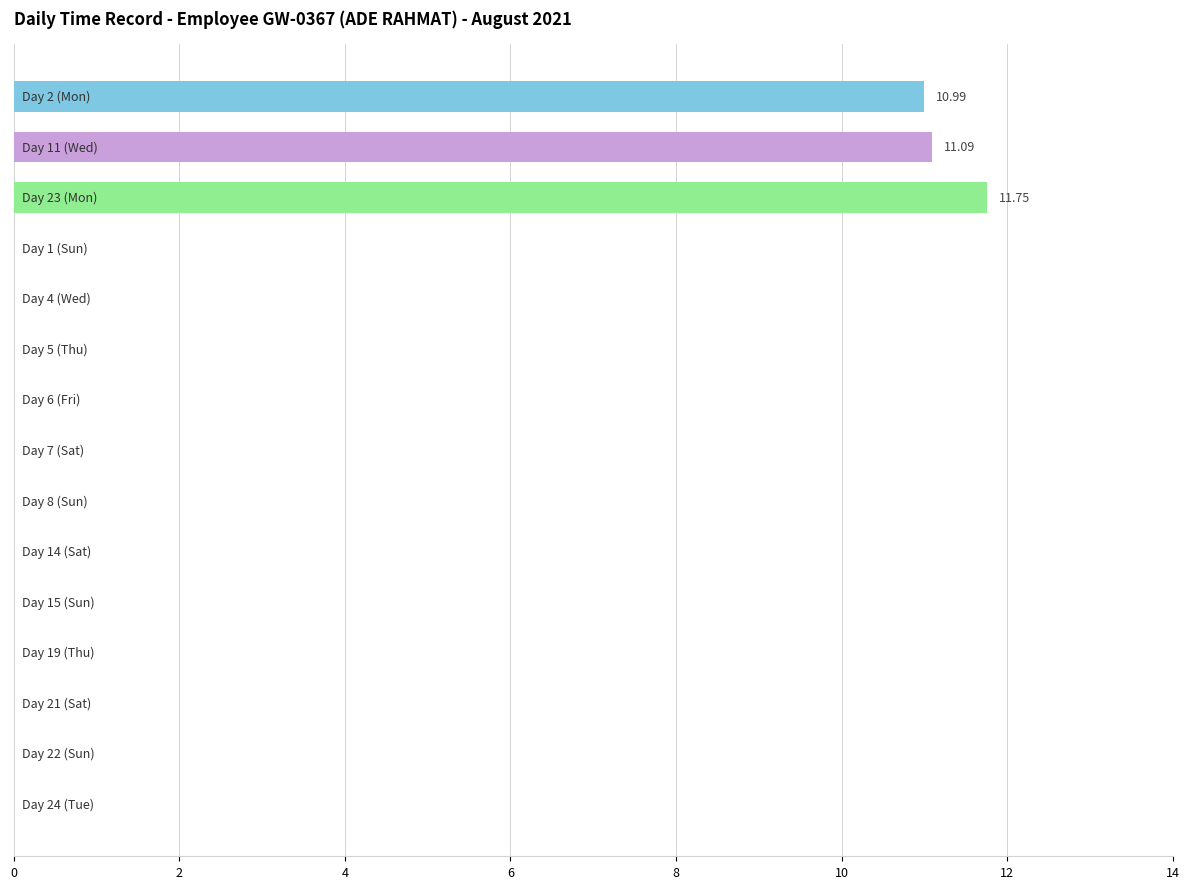

What is the sum of all values?

33.8